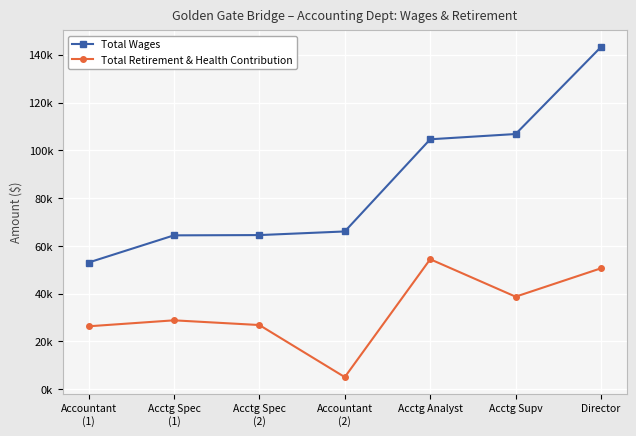

At which label is Total Wages closest to 98155?

Acctg Analyst